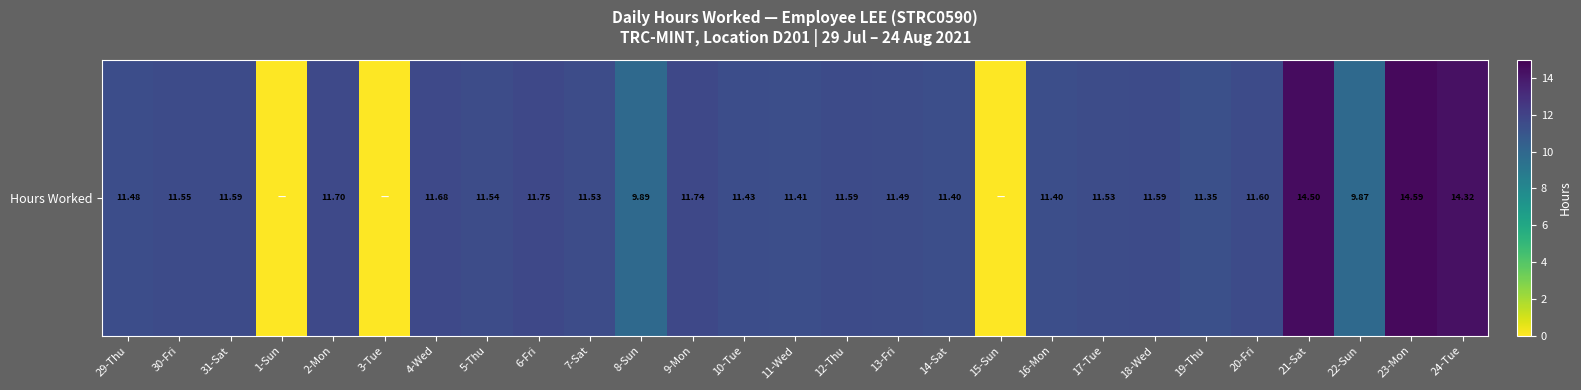

List the labels in order of value, largest first.

23-Mon, 21-Sat, 24-Tue, 6-Fri, 9-Mon, 2-Mon, 4-Wed, 20-Fri, 31-Sat, 12-Thu, 18-Wed, 30-Fri, 5-Thu, 7-Sat, 17-Tue, 13-Fri, 29-Thu, 10-Tue, 11-Wed, 14-Sat, 16-Mon, 19-Thu, 8-Sun, 22-Sun, 1-Sun, 3-Tue, 15-Sun